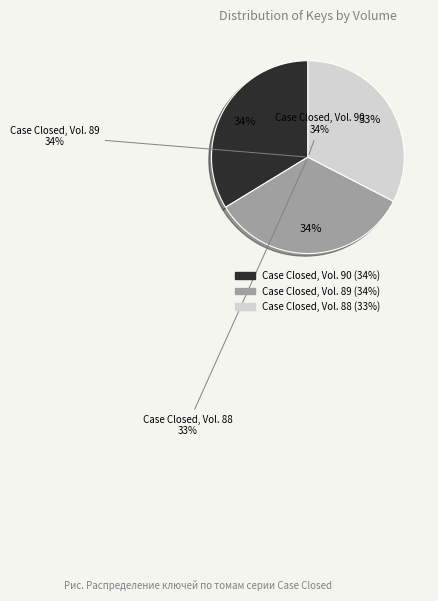

Combined, what portion of the pie is Case Closed, Vol. 88 and Case Closed, Vol. 89?

66.3%